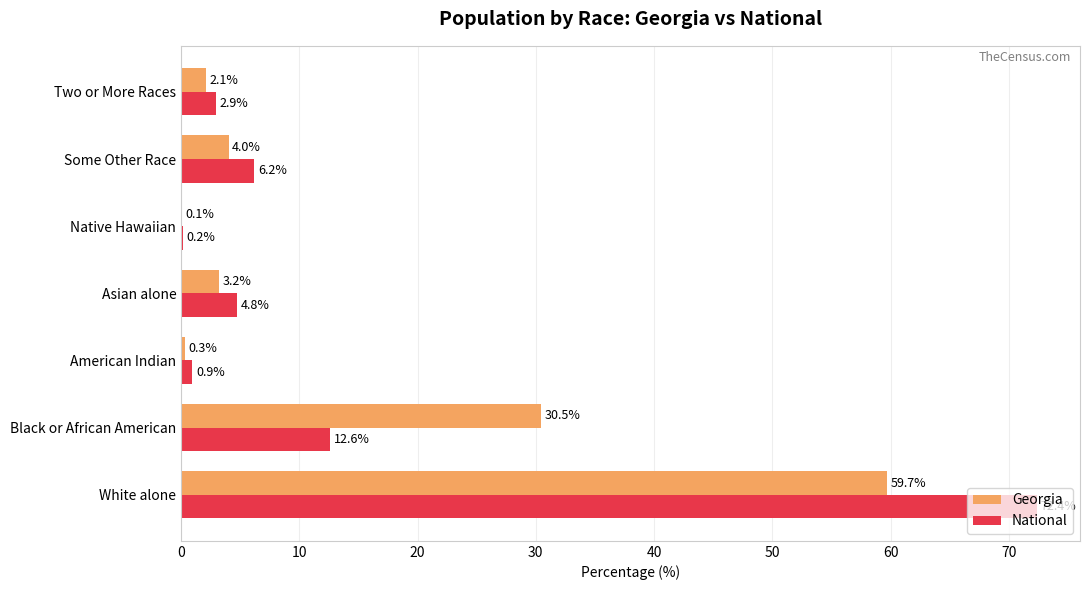

What is the maximum value for National?

72.4